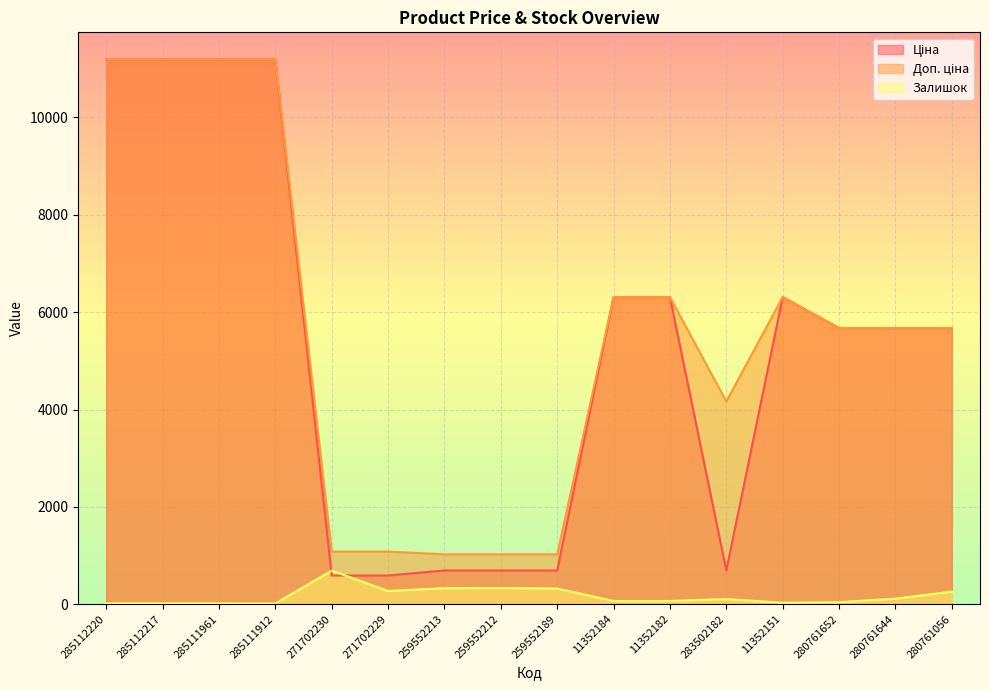

Reading left to right, extract all data points from this chart.

Ціна: 285112220=11188.2	285112217=11188.2	285111961=11188.2	285111912=11188.2	271702230=589.9	271702229=589.9	259552213=693.7	259552212=693.7	259552189=693.7	11352184=6308.8	11352182=6308.8	283502182=694.3	11352151=6308.8	280761652=5673.8	280761644=5673.8	280761056=5673.8
Доп. ціна: 285112220=11188.2	285112217=11188.2	285111961=11188.2	285111912=11188.2	271702230=1081.7	271702229=1081.7	259552213=1024.6	259552212=1024.6	259552189=1024.6	11352184=6308.8	11352182=6308.8	283502182=4165.6	11352151=6308.8	280761652=5673.8	280761644=5673.8	280761056=5673.8
Залишок: 285112220=17.0	285112217=17.0	285111961=17.0	285111912=15.0	271702230=690.0	271702229=272.0	259552213=330.0	259552212=333.0	259552189=322.0	11352184=66.0	11352182=66.0	283502182=106.0	11352151=31.0	280761652=42.0	280761644=115.0	280761056=259.0